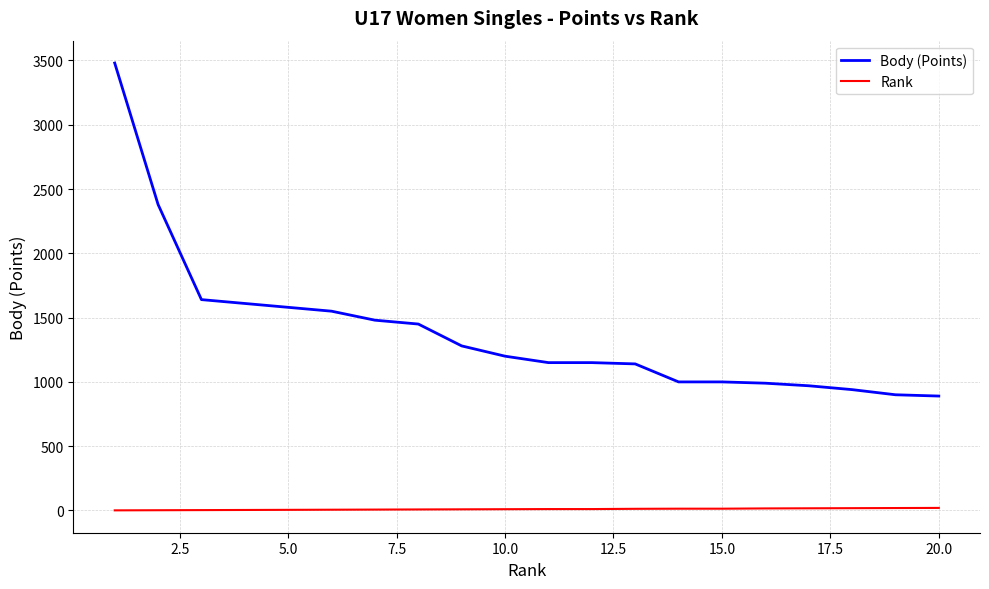

Does the chart display data point markers on the line(s)?

No